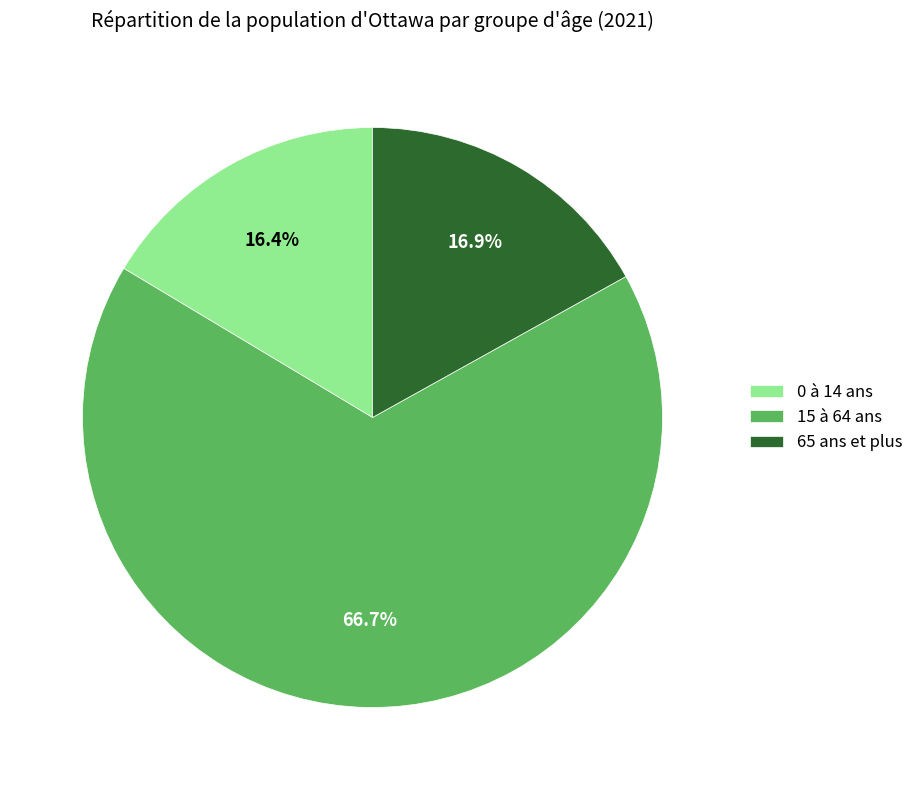

How many segments does this pie chart have?

3